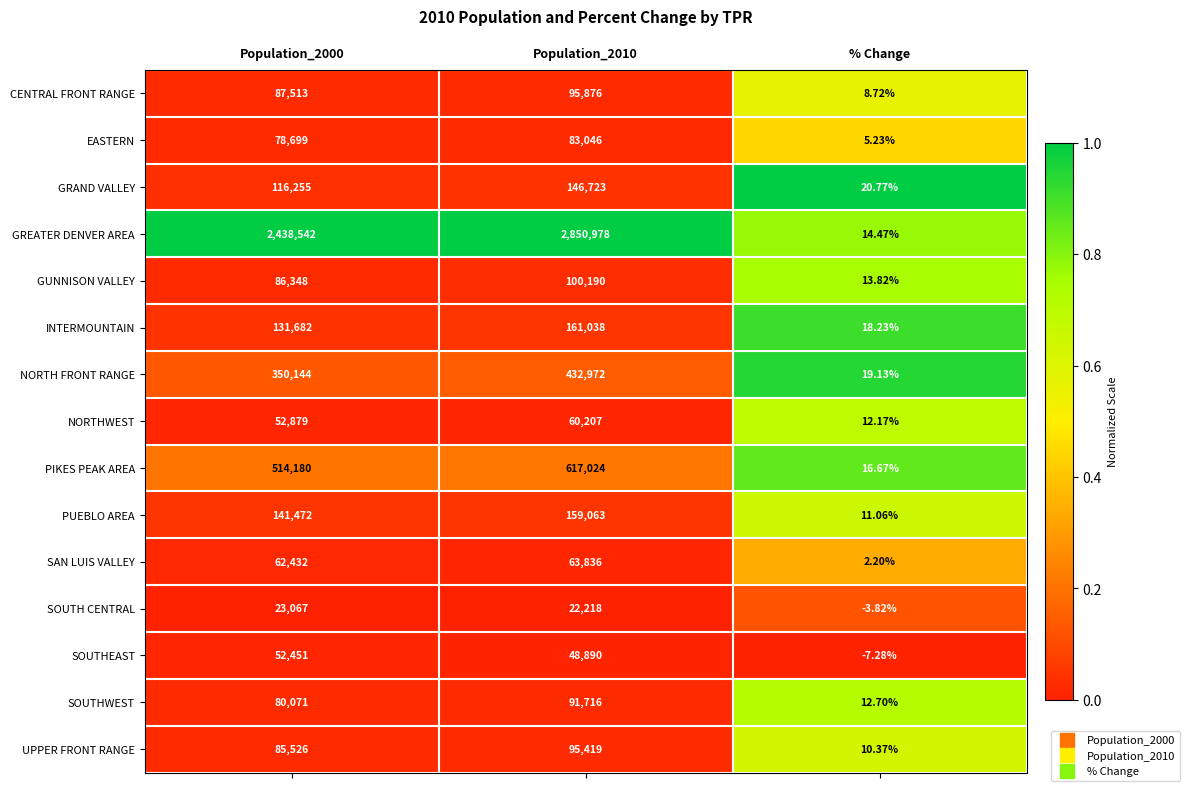

Which category has the lowest value across all series?

% Change